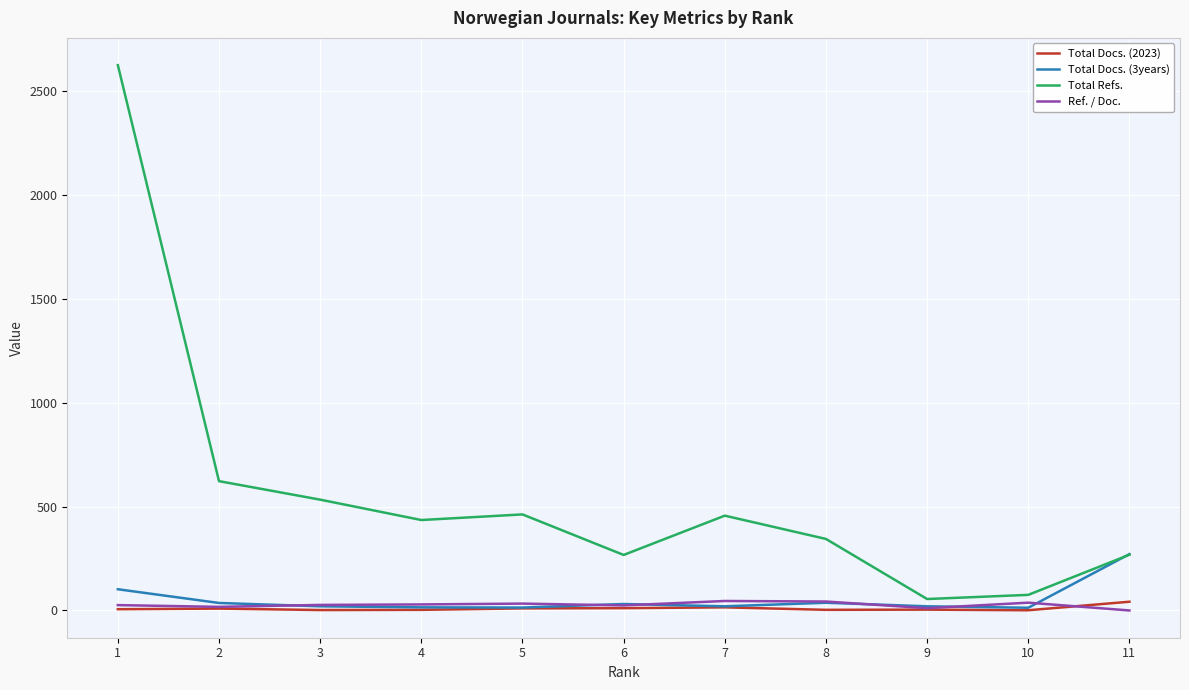

Is this an area chart (filled region under the line)?

No